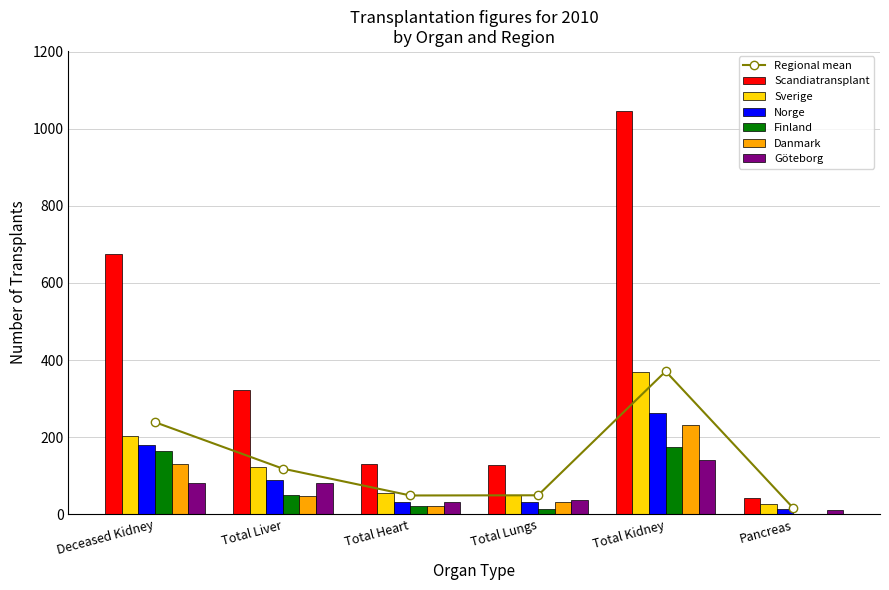

Which series has the widest spread of values?

Scandiatransplant